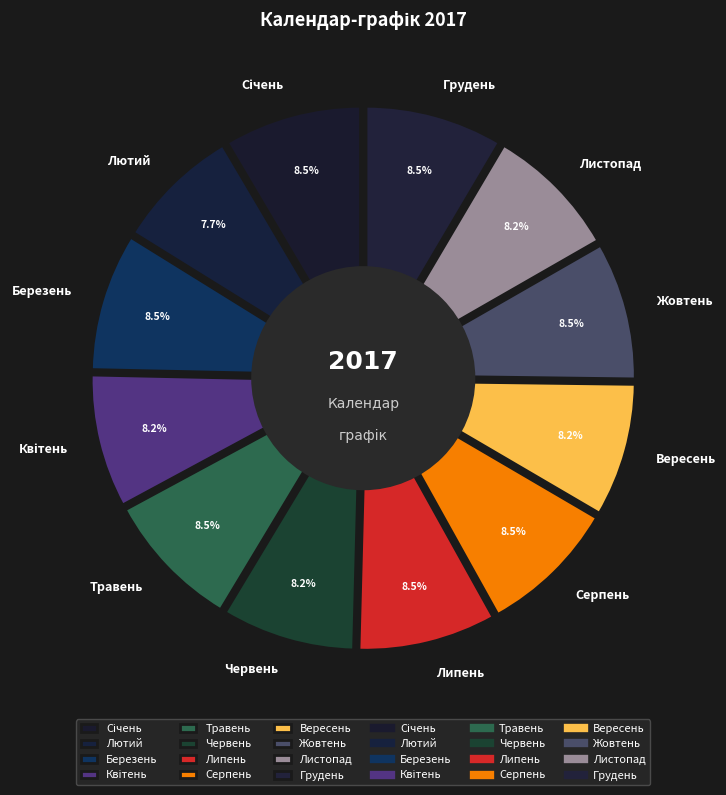

To the nearest percent, what percentage of the pie is Березень?

8%